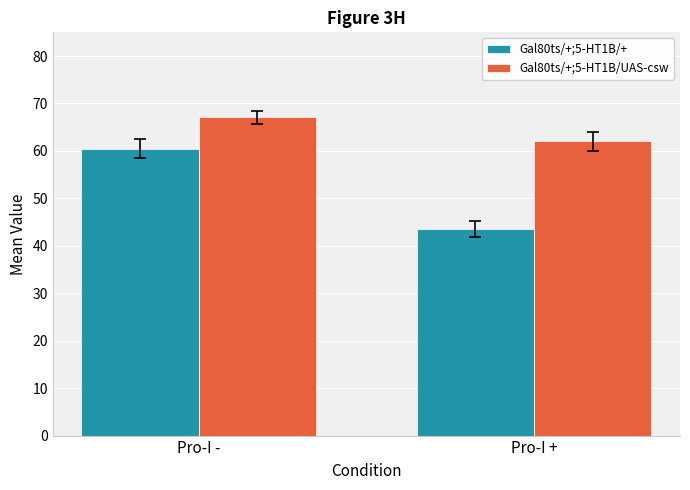

What is the sum of the Gal80ts/+;5-HT1B/UAS-csw values at Pro-I + and Pro-I -?

129.1